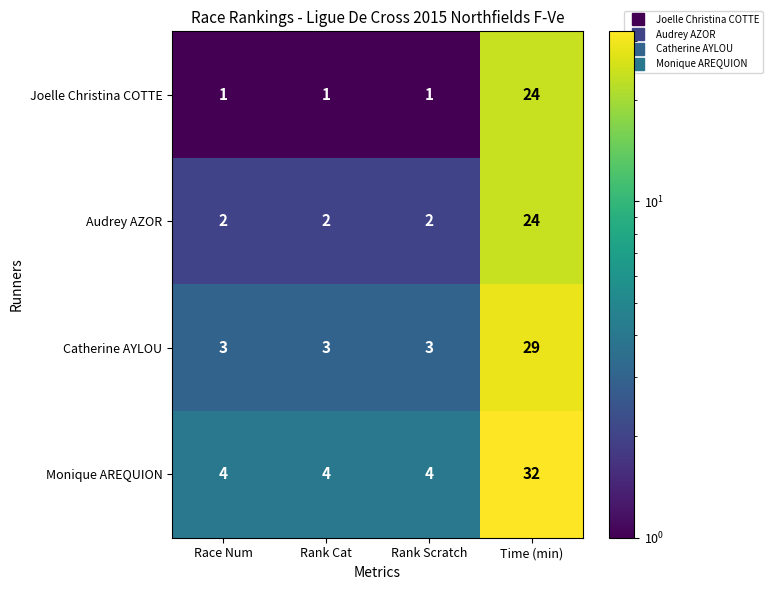

What is the sum of all Catherine AYLOU values?

38